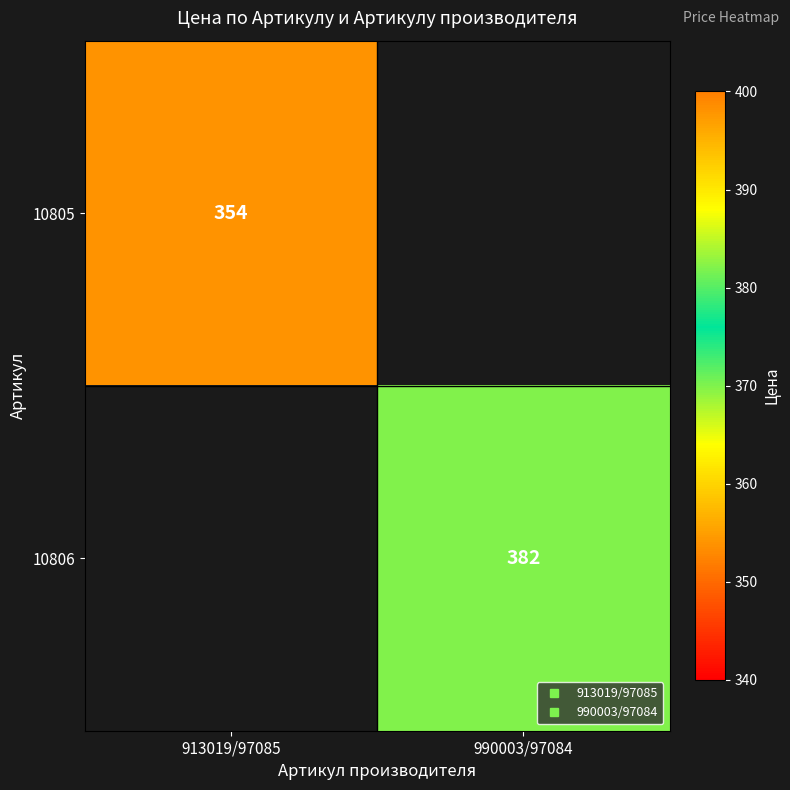

What is the minimum value shown in the chart?

354.0